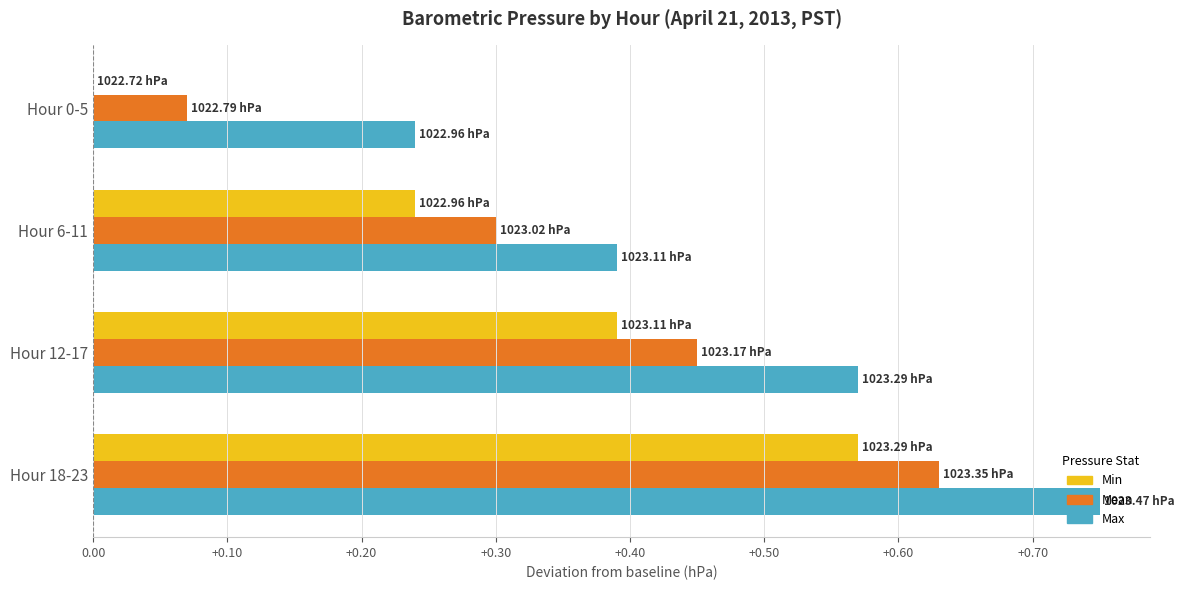

What is the total value across all series at Hour 12-17?

1.4